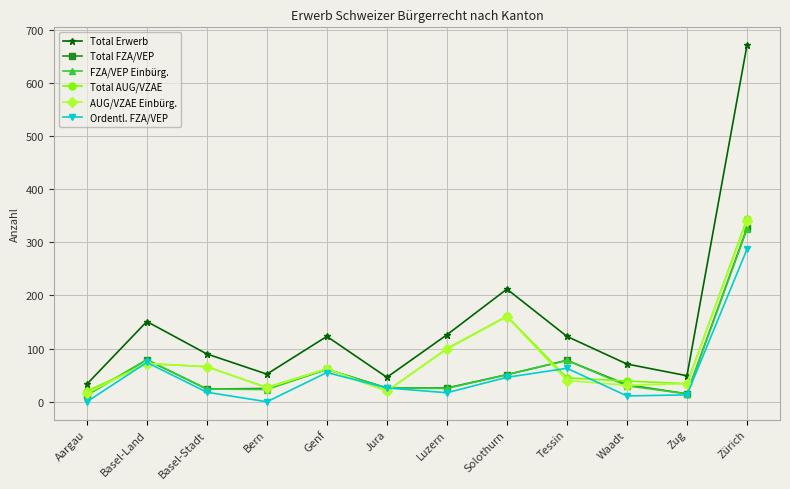

How many series are shown in this chart?

6